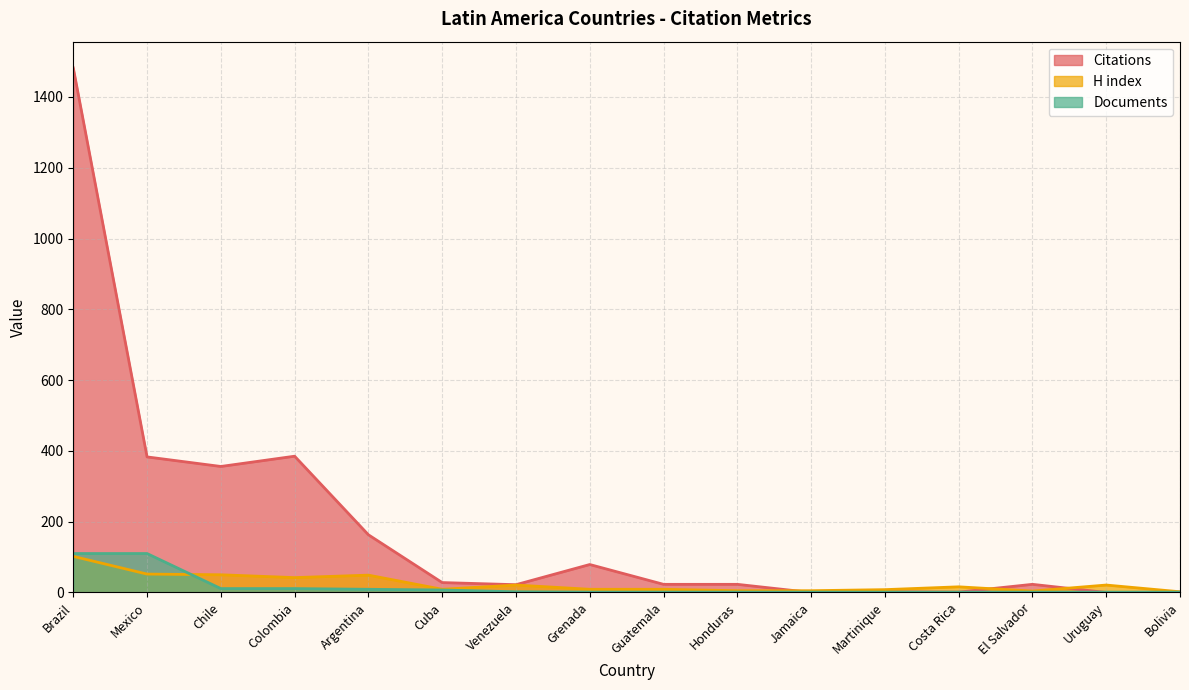

Which series has the widest spread of values?

Citations